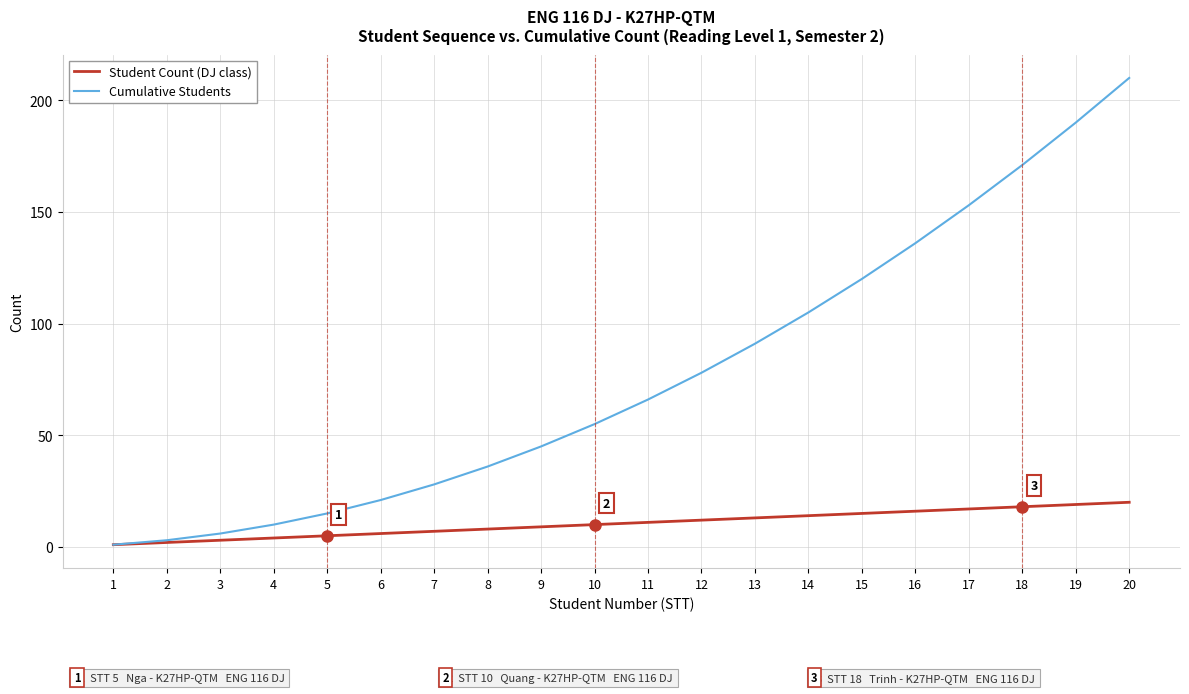

Which series changed the most between 6 and 9?

Cumulative Students